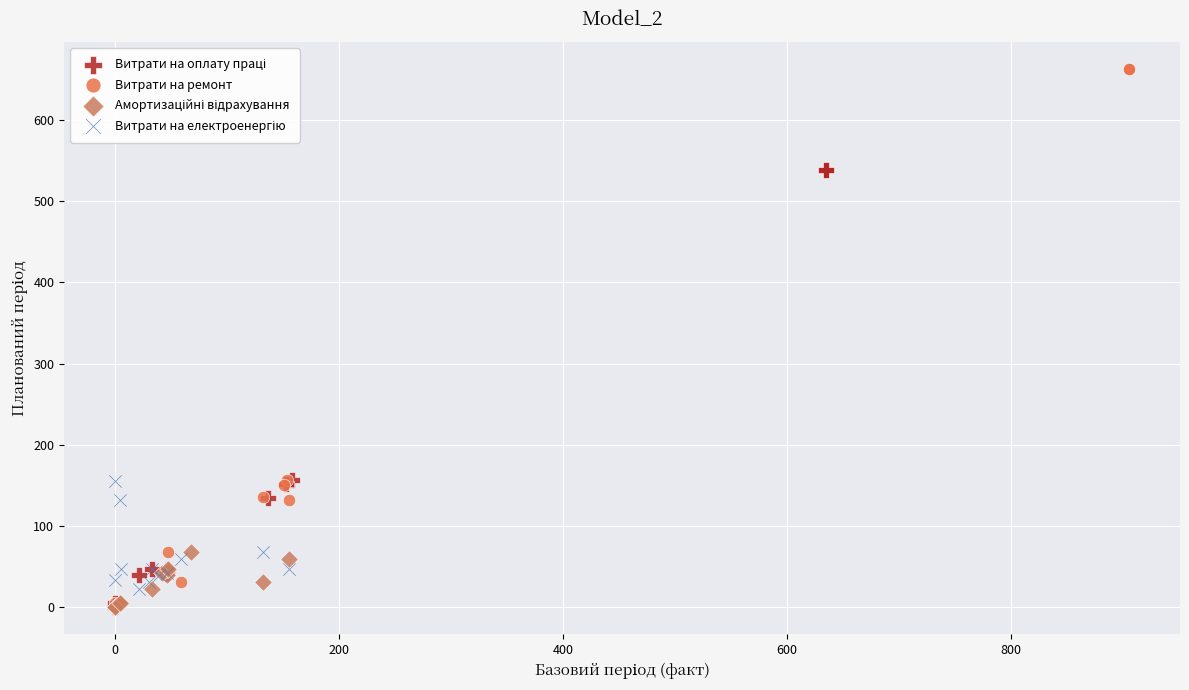

Which series reaches the maximum Y coordinate?

Витрати на ремонт